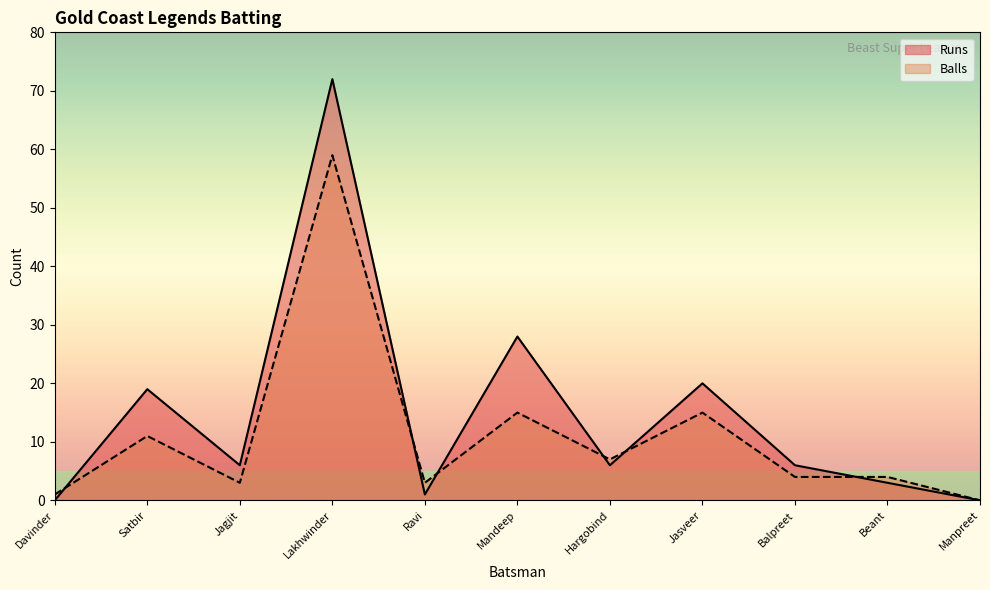

What is the value of the Runs point at the 9th from the left?

6